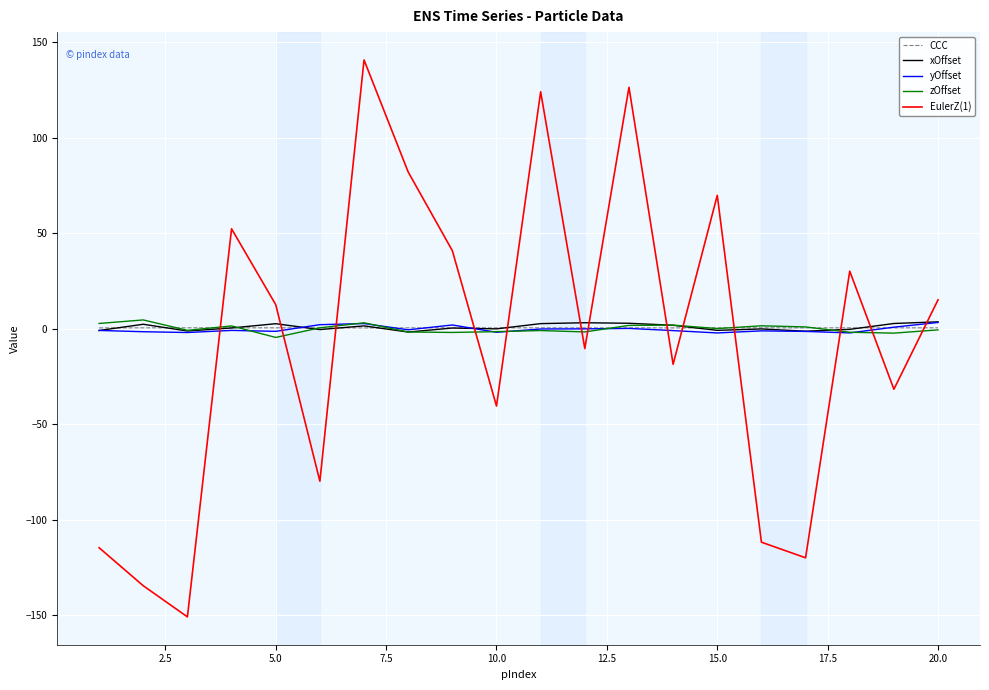

What are all the series names shown in the legend?

CCC, xOffset, yOffset, zOffset, EulerZ(1)